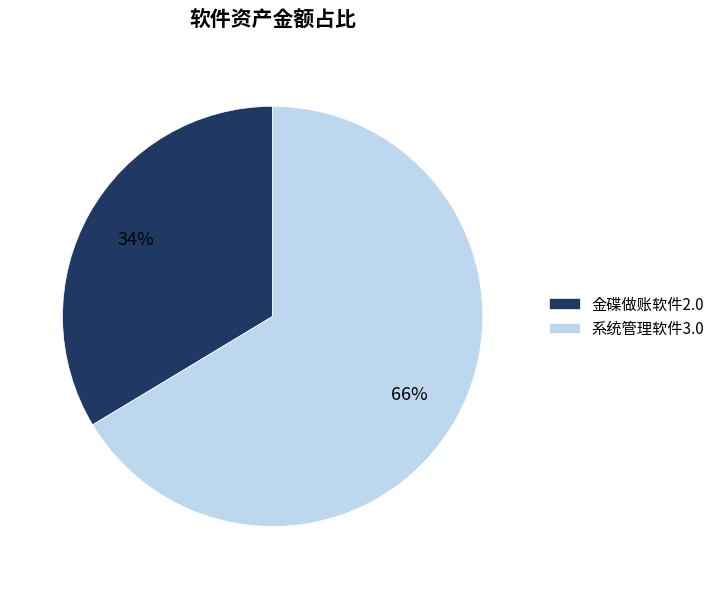

What is the largest slice in the pie chart?

系统管理软件3.0